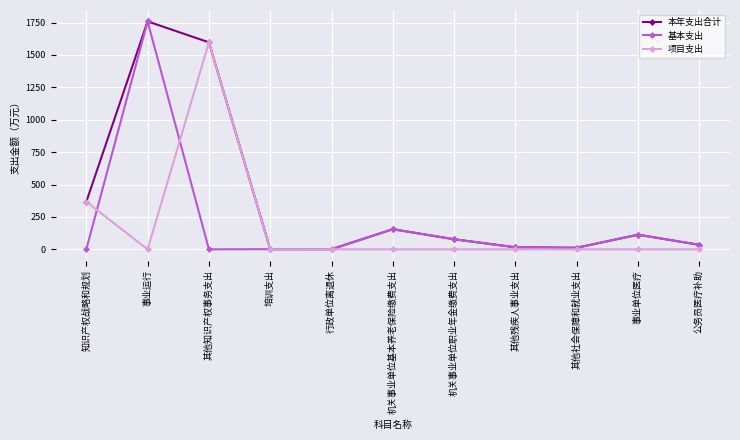

At which label is 本年支出合计 closest to 880?

知识产权战略和规划